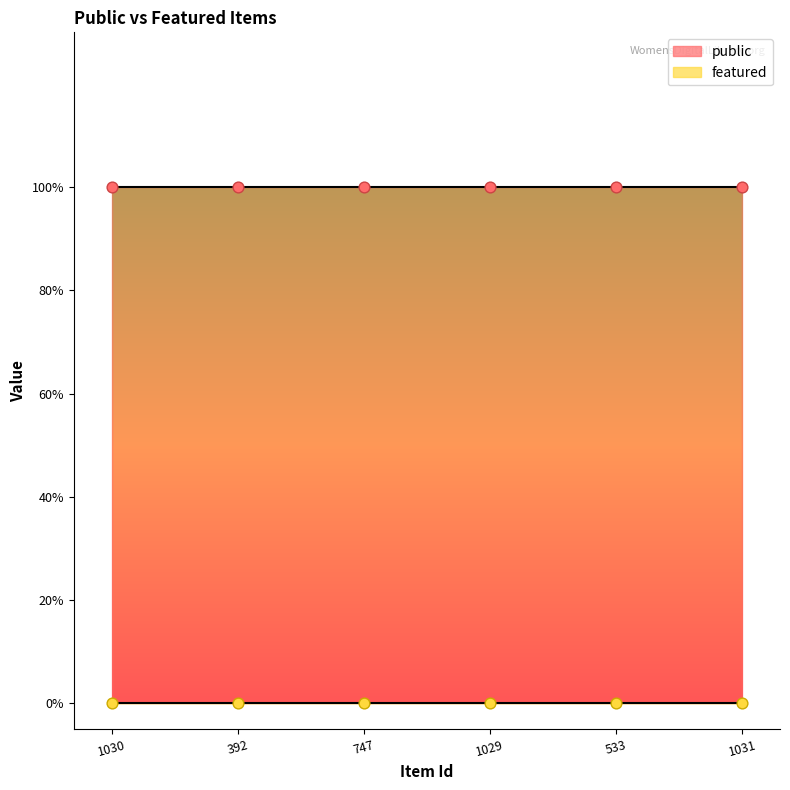

What is the total value across all series at 1030?

1